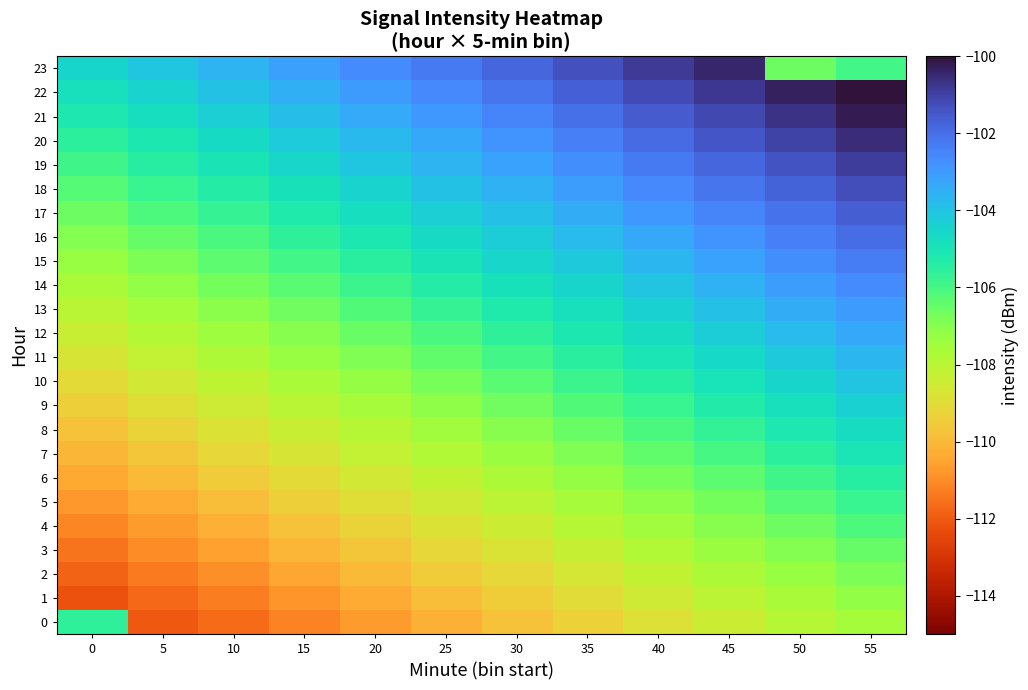

At which category is the sum across all series the highest?

55